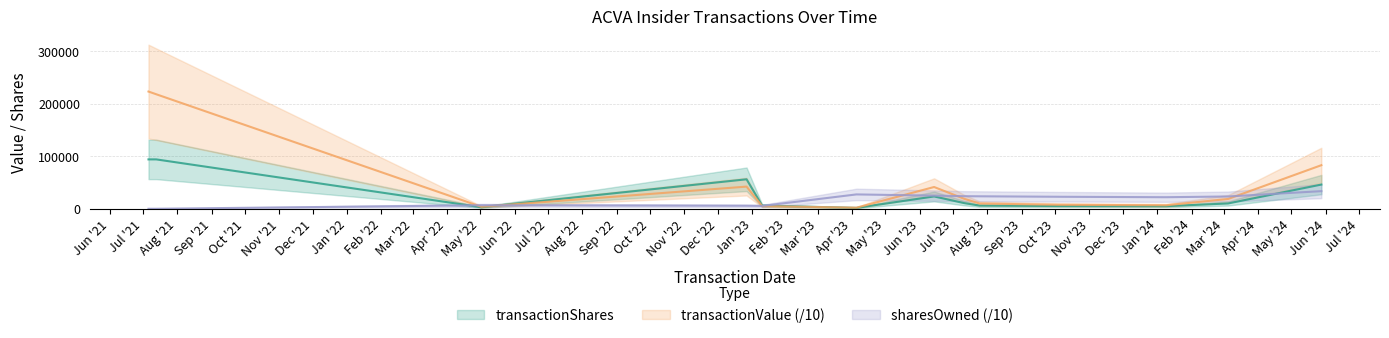

Reading left to right, what are all the values shown in this chart?

transactionShares: 94086.0	94086.0	2931.0	56161.0	6043.0	1692.0	23482.0	10820.0	6043.0	5210.0	4919.0	10130.0	46126.0
transactionValue: 223377.0	218185.4	3737.0	42233.1	5100.3	2047.3	41469.2	19102.7	10067.6	7606.6	6660.3	18710.1	83026.8
sharesOwnedFollowingTransaction: 0.0	0.0	6696.4	5753.7	5392.0	27351.4	25003.2	23953.2	23756.9	22876.2	21996.3	23423.4	33567.2